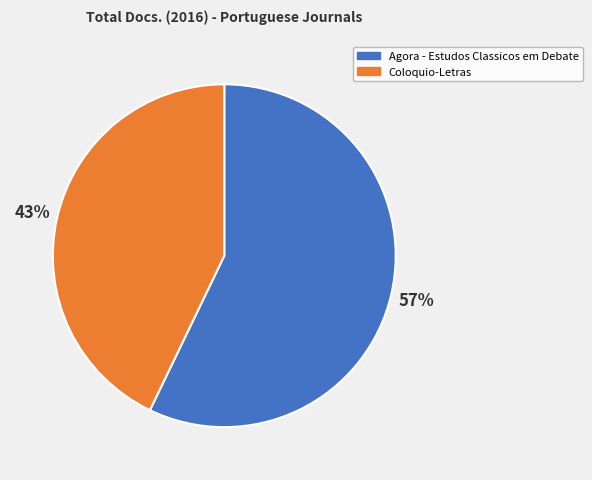

To the nearest percent, what percentage of the pie is Agora - Estudos Classicos em Debate?

57%